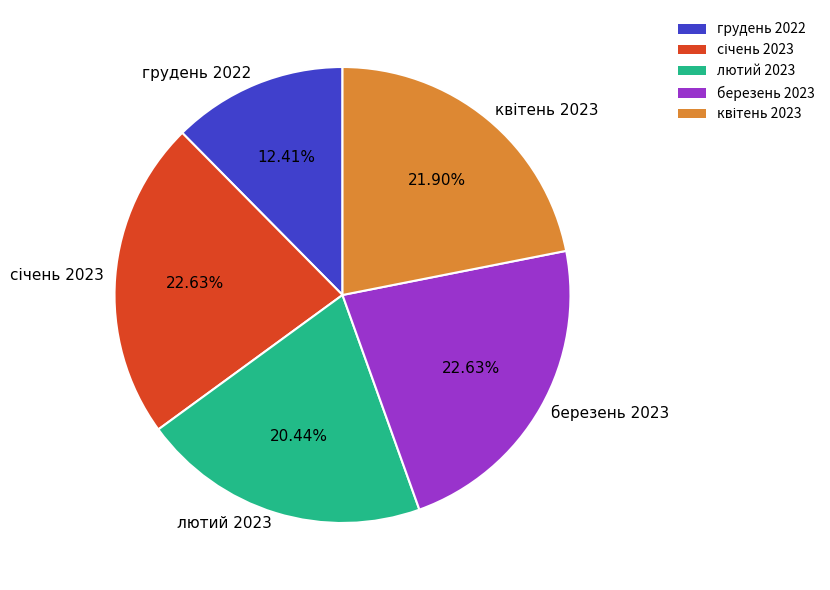

What is the smallest slice in the pie chart?

грудень 2022